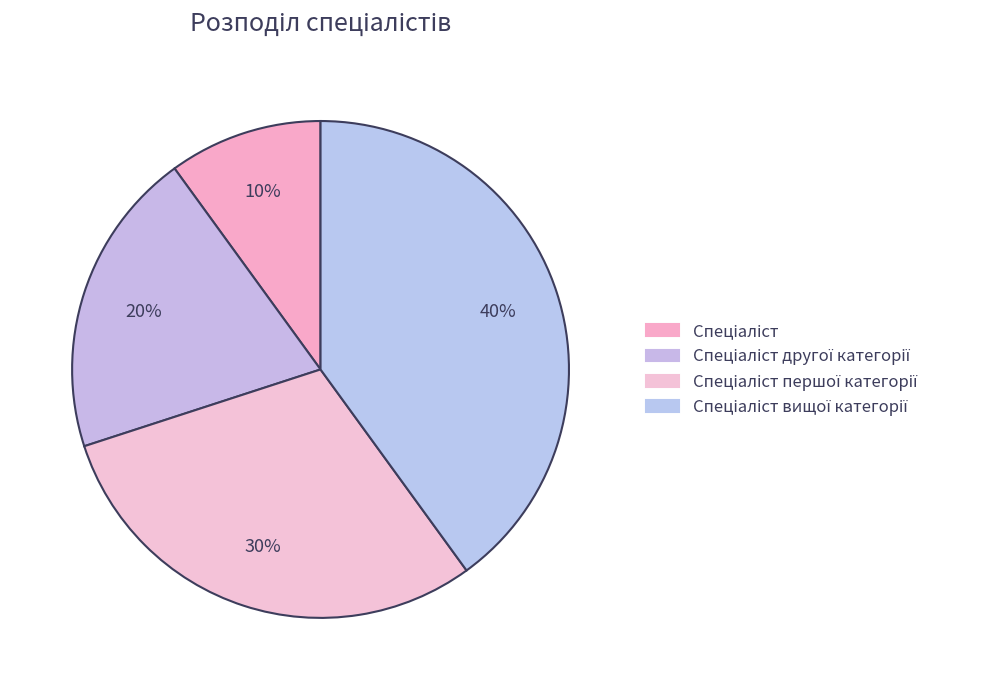

Count the number of slices in the pie.

4